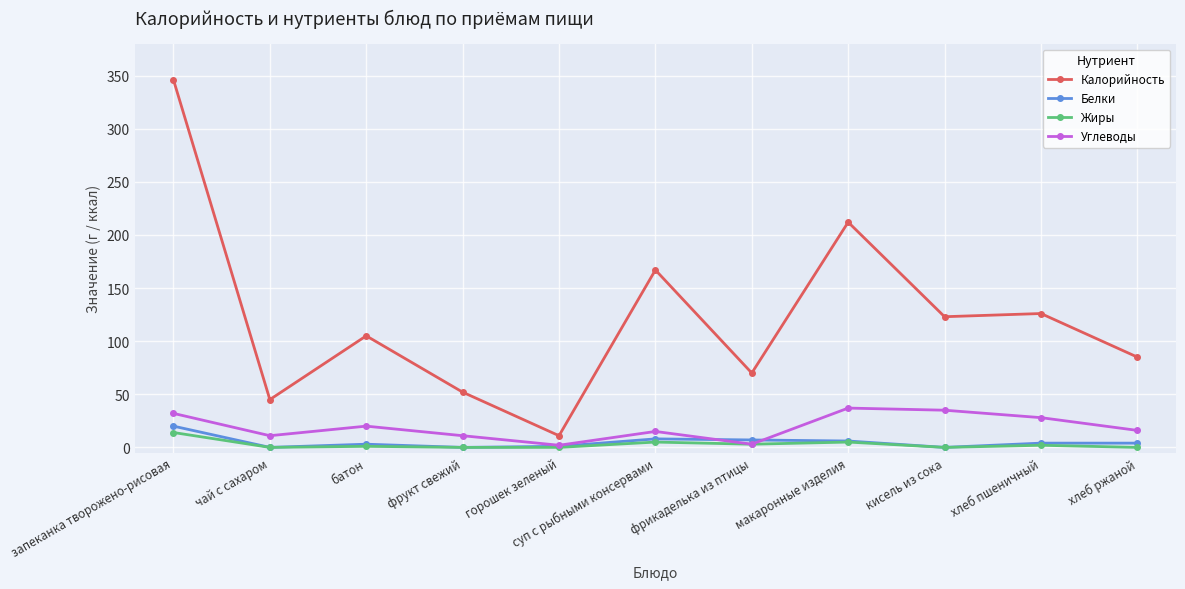

What is the label of the 11th point from the right?

запеканка творожено-рисовая